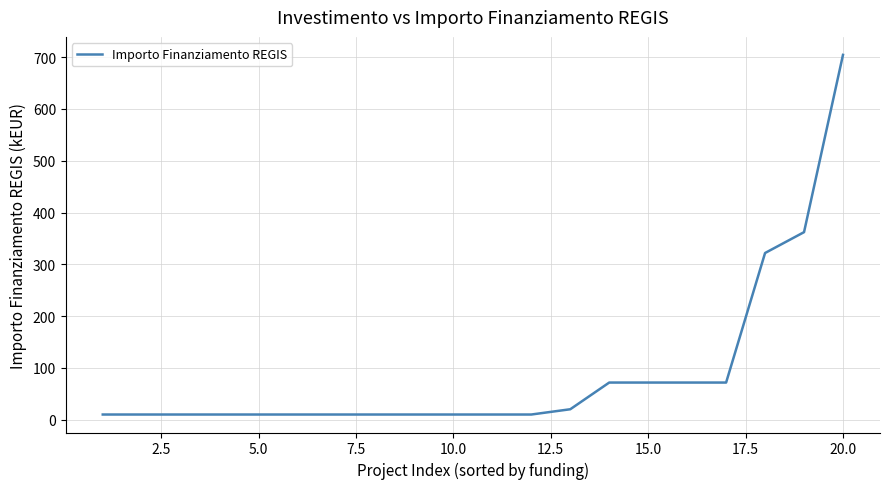

What is the difference between the second highest and second lowest values?

352.0